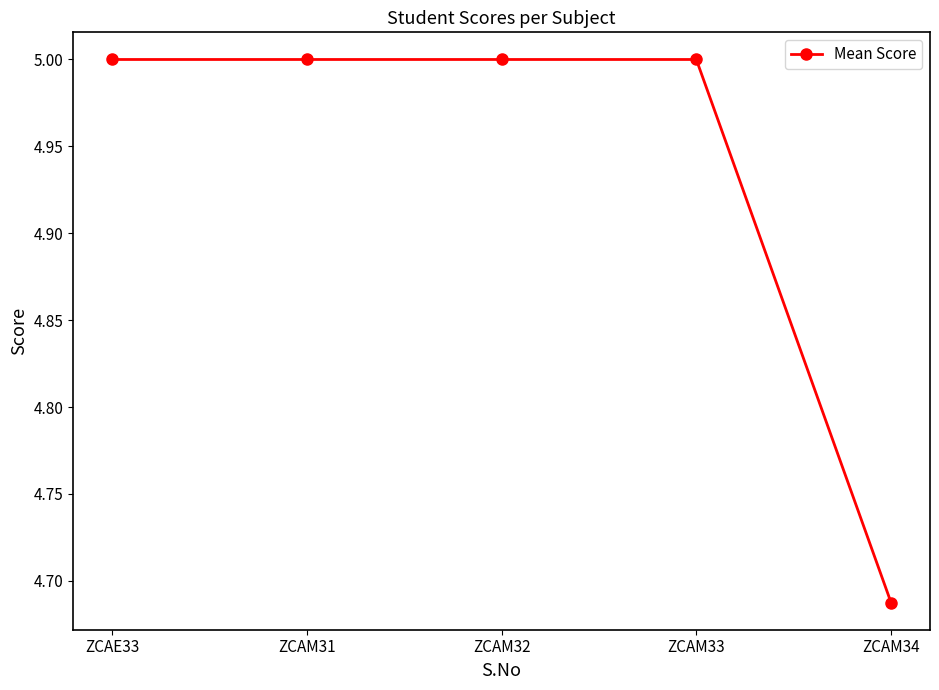

What is the difference between the maximum and minimum values?

0.3